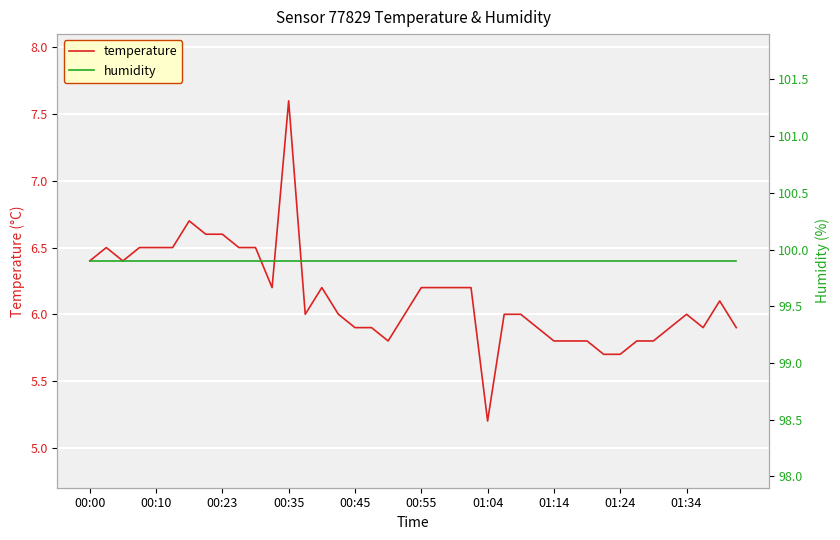

How many interior local peaks does the temperature series have?

6